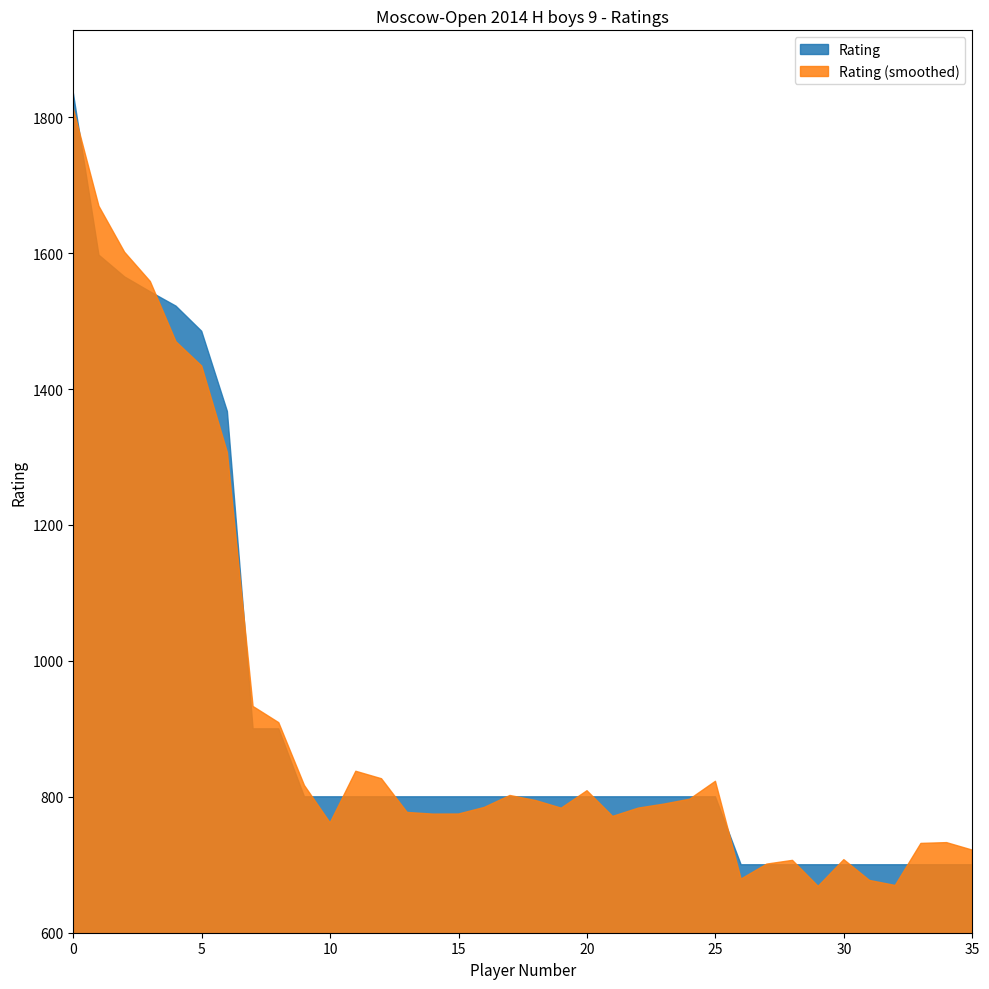

What is the difference between the second highest and minimum values?

897